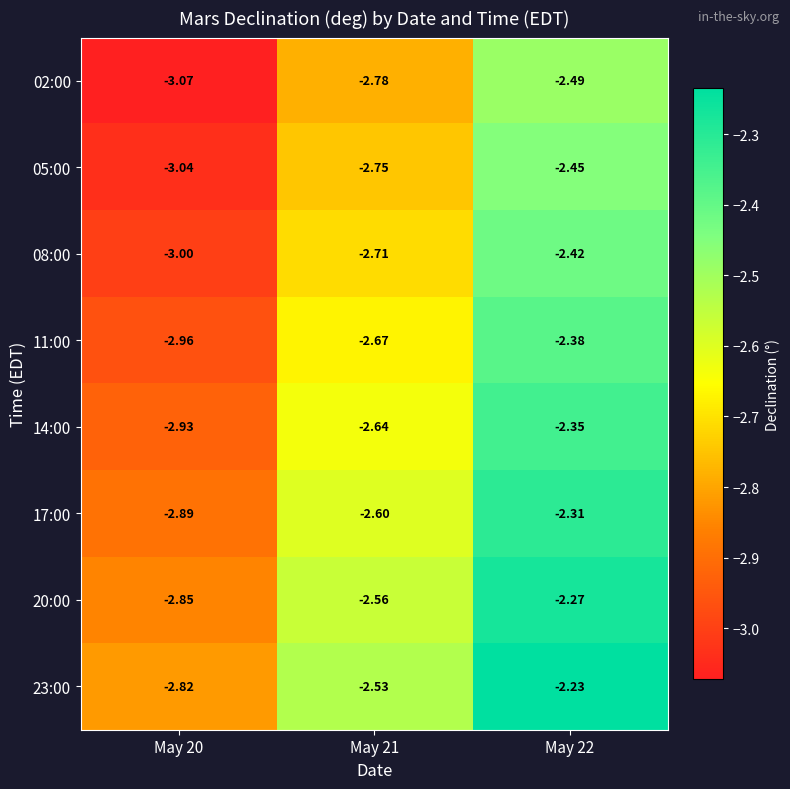

Is the value of 14:00 at May 21 greater than the value of 23:00 at May 22?

No